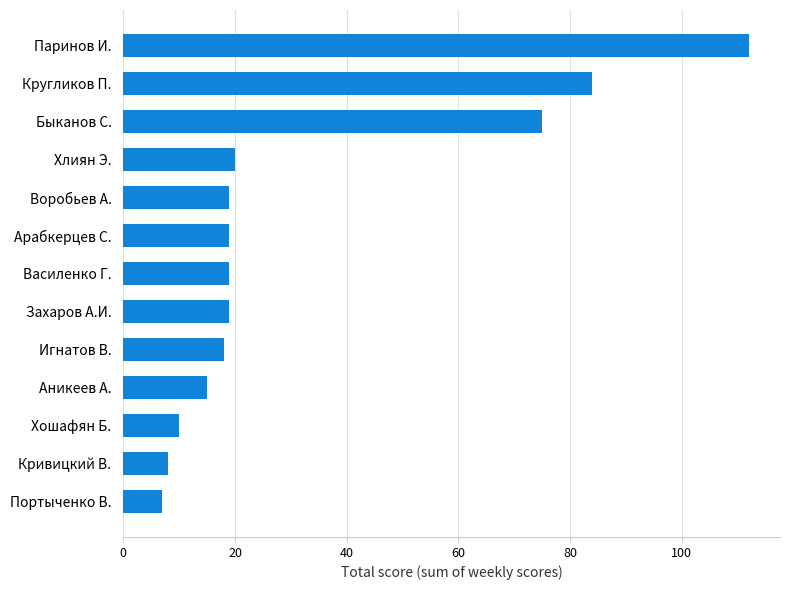

Is it true that the value at Игнатов В. is 18?

True